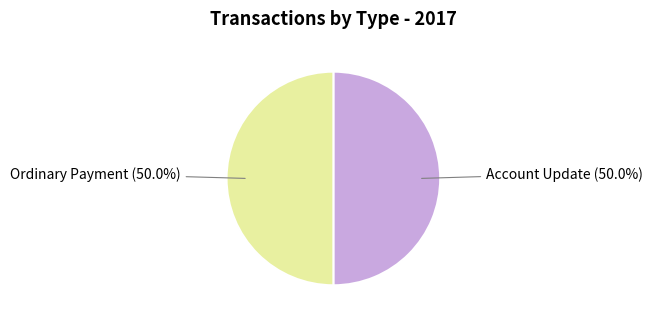

Which slice is the smallest?

Ordinary Payment (440552)